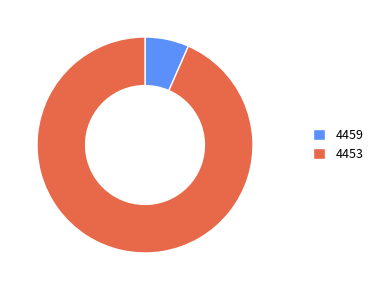

True or false: 4453 accounts for 99% of the total.

False